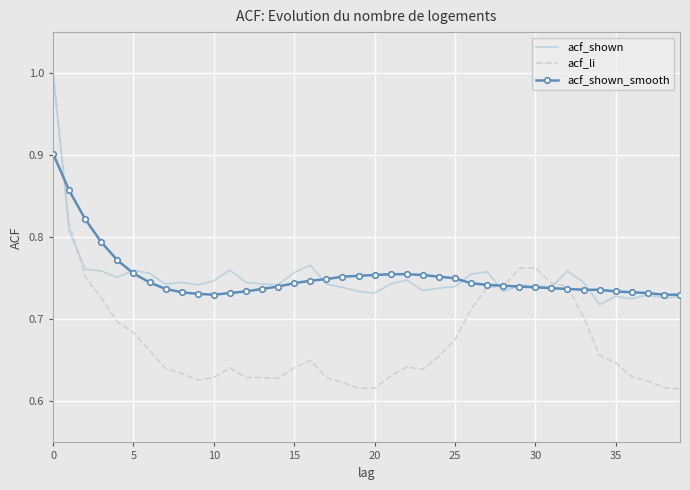

Which series has the largest range (max minus min)?

acf_li